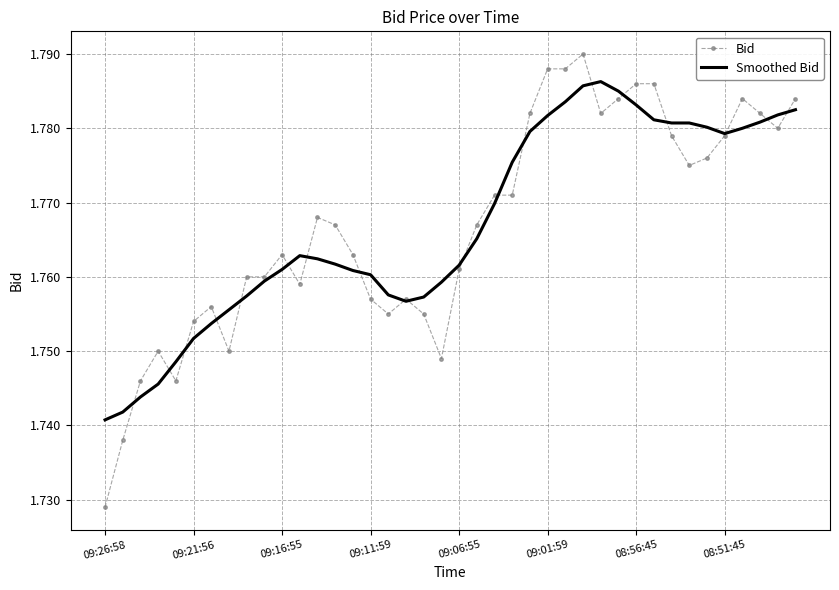

Which series has the widest spread of values?

Bid